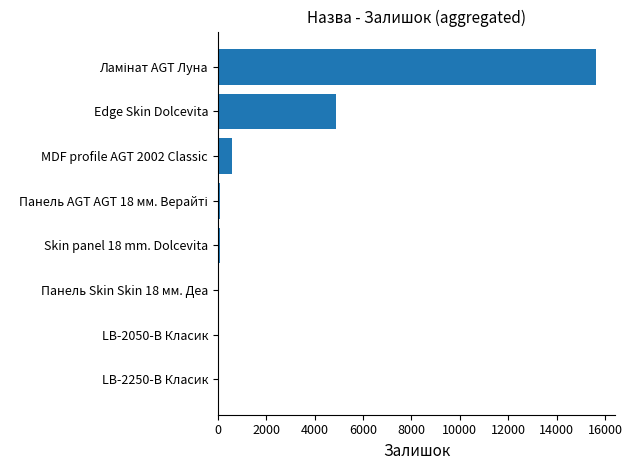

Count the number of categories in the chart.

8